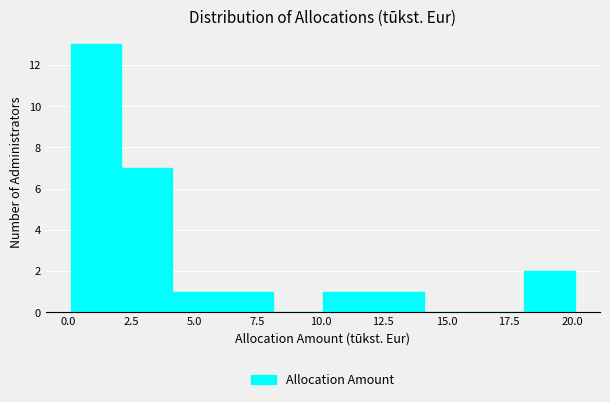

Which range on the x-axis has the tallest bar?

0.1 to 2.1